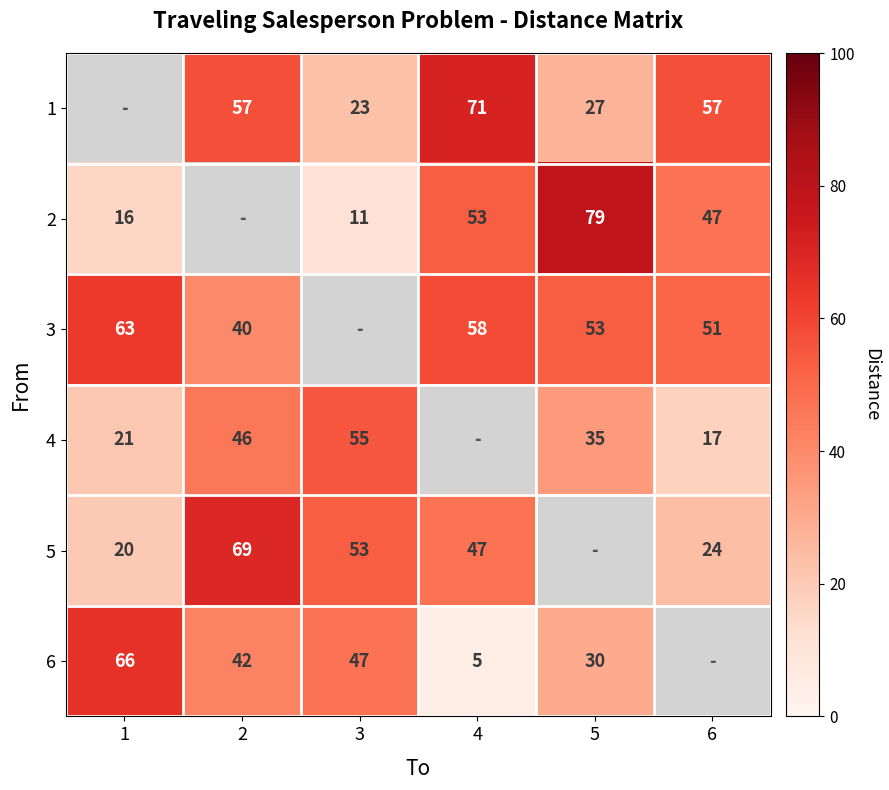

Is it true that 1 equals 46 at 5?

False